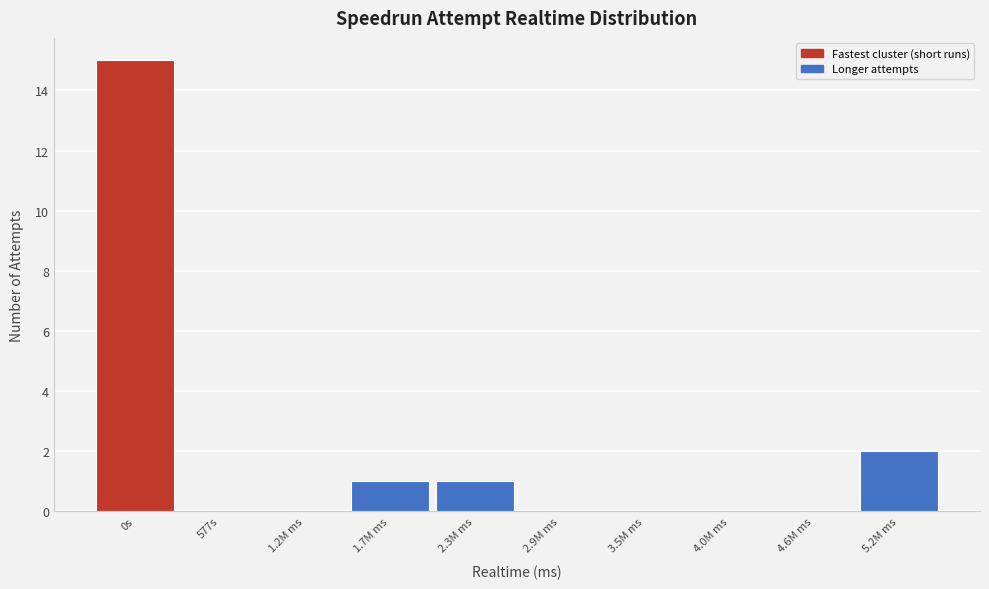

Reading right to left, extract all data points from this chart.

5.2M ms=2	4.6M ms=0	4.0M ms=0	3.5M ms=0	2.9M ms=0	2.3M ms=1	1.7M ms=1	1.2M ms=0	577s=0	0s=15